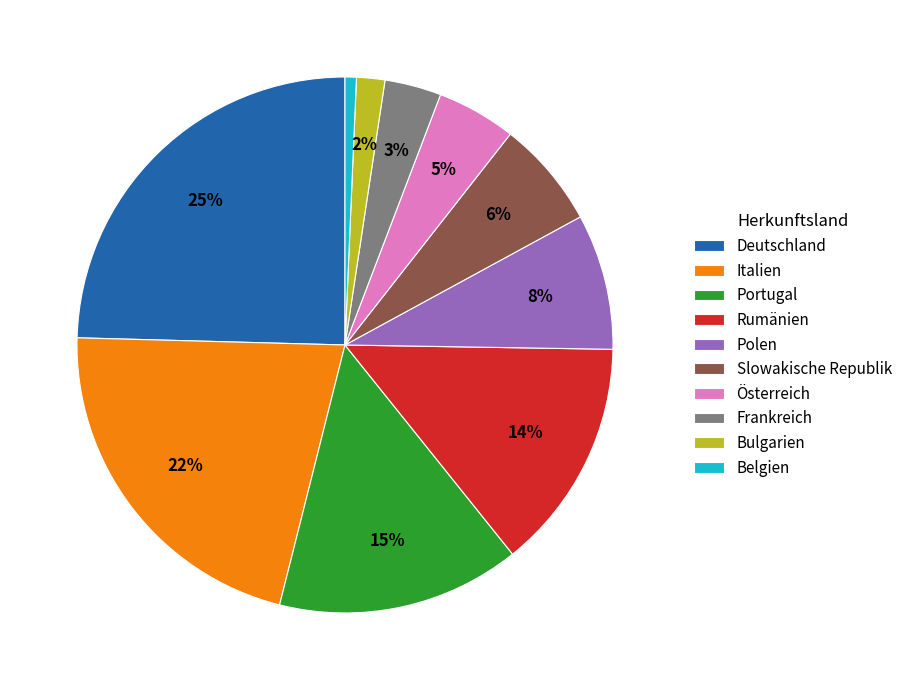

The Bulgarien slice represents 10% of the pie. True or false?

False